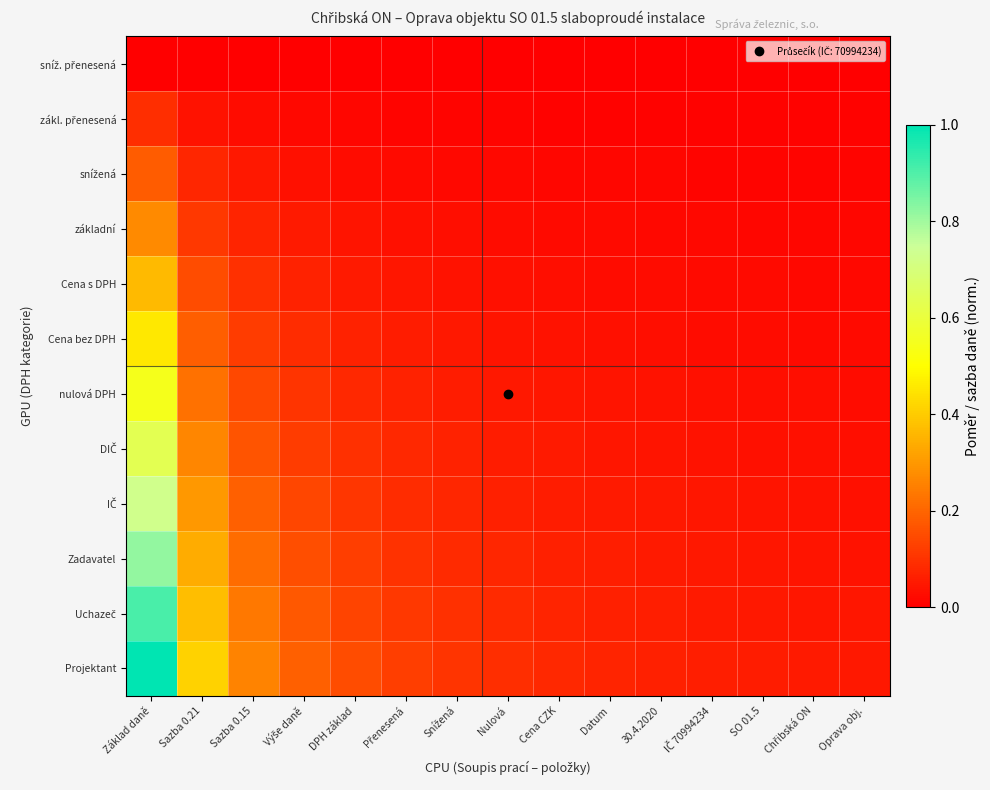

Between SO 01.5 and Základ daně, which is larger?

SO 01.5